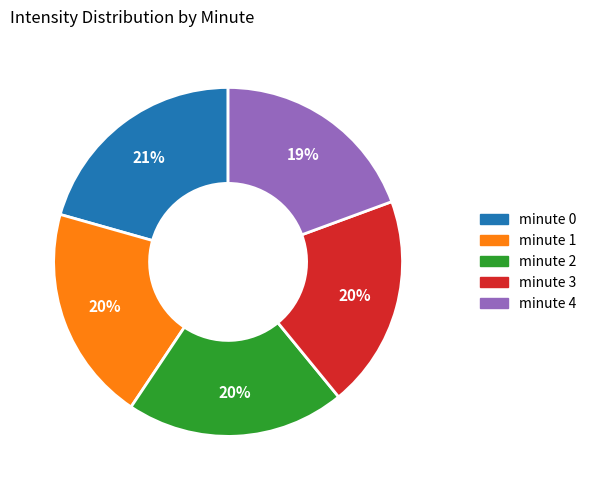

Which has a higher value, minute 3 or minute 0?

minute 0